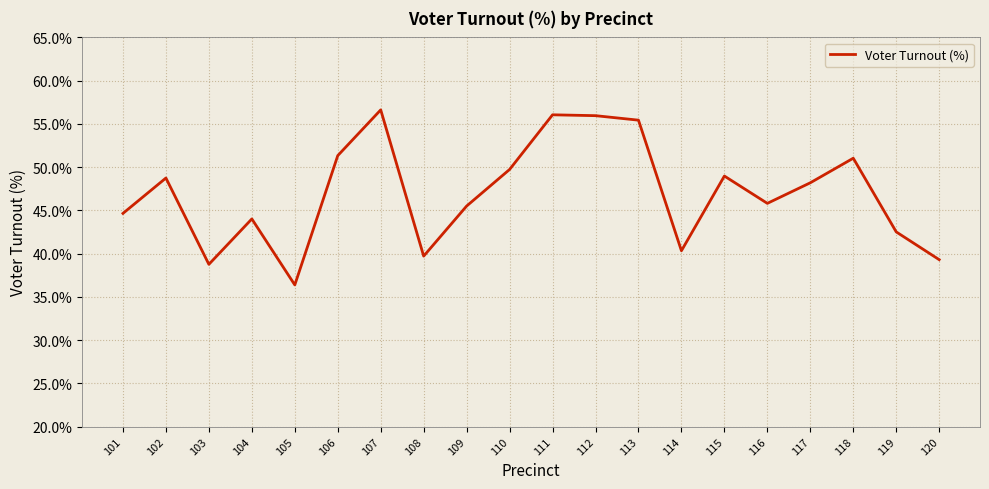

What is the greatest value displayed?

56.6